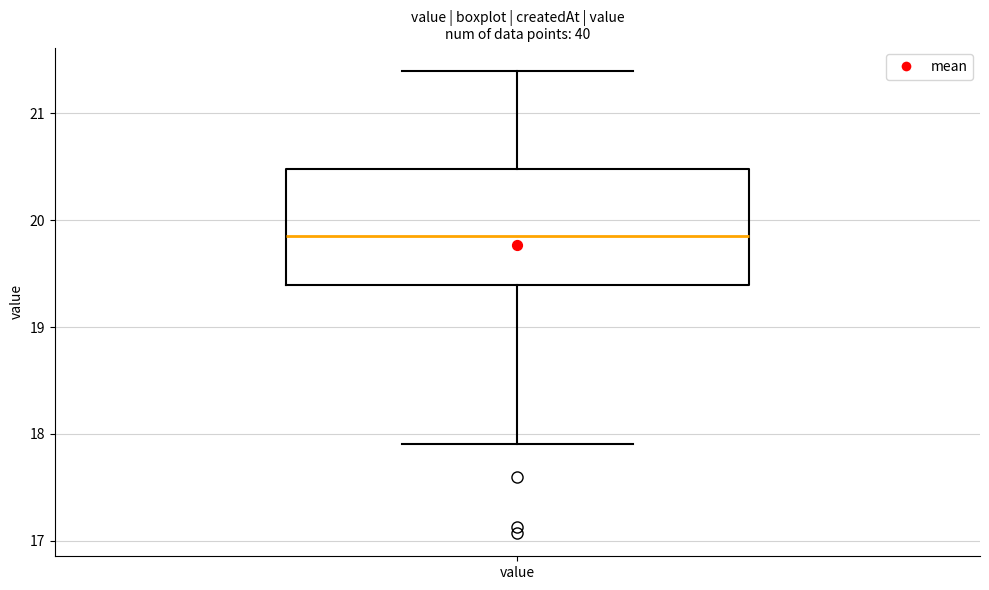

Where does the upper whisker of the box for value end on the y-axis? The values are not printed on the chart, so give them approximately, as read against the axis.

21.4